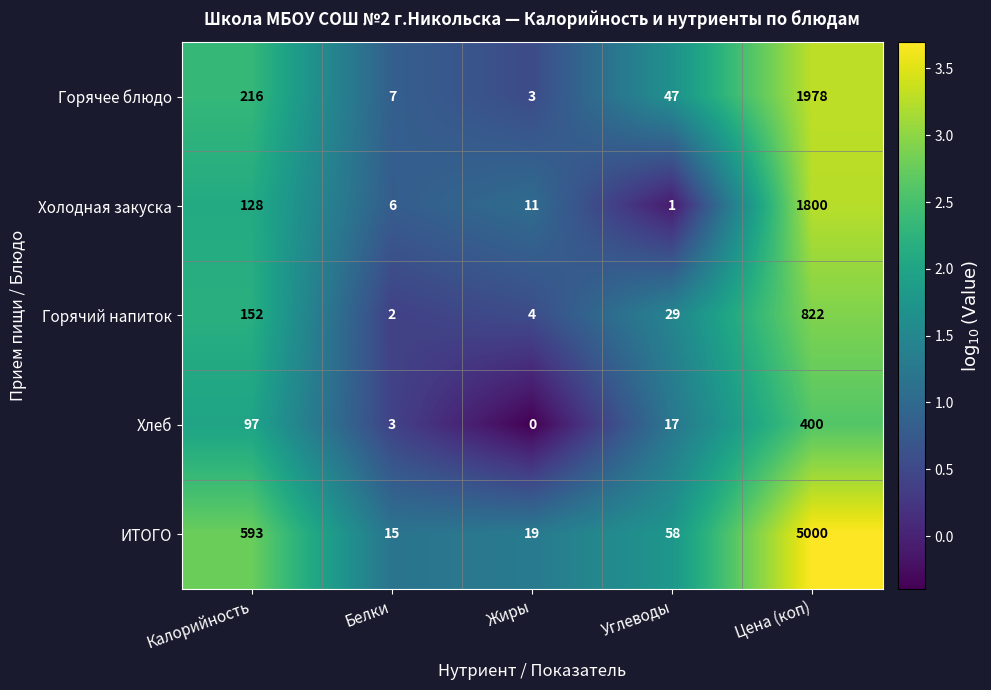

At Цена (коп), list the series in order from largest to smallest.

ИТОГО, Горячее блюдо, Холодная закуска, Горячий напиток, Хлеб